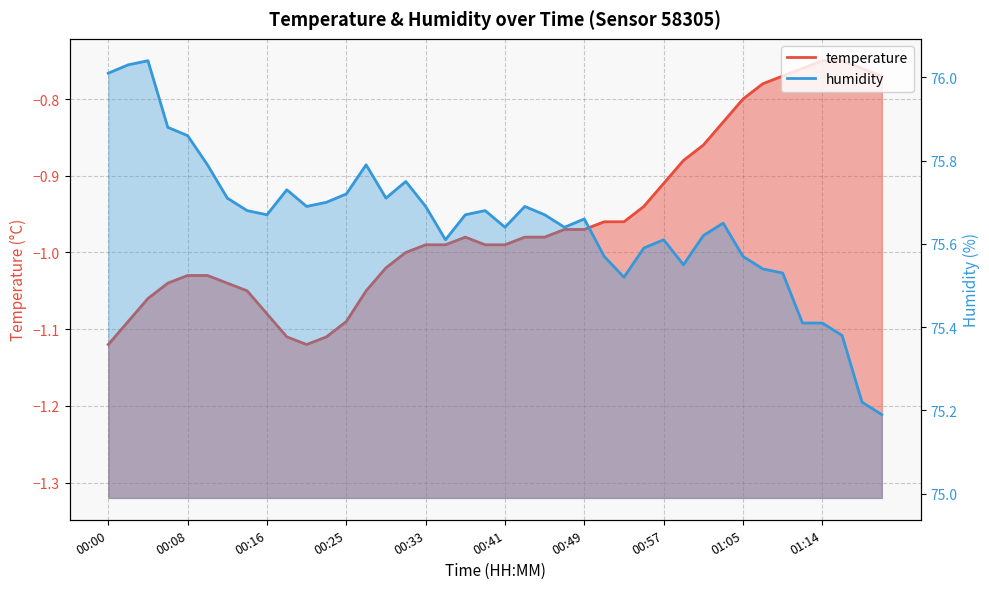

What position from the right is 01:10?

6